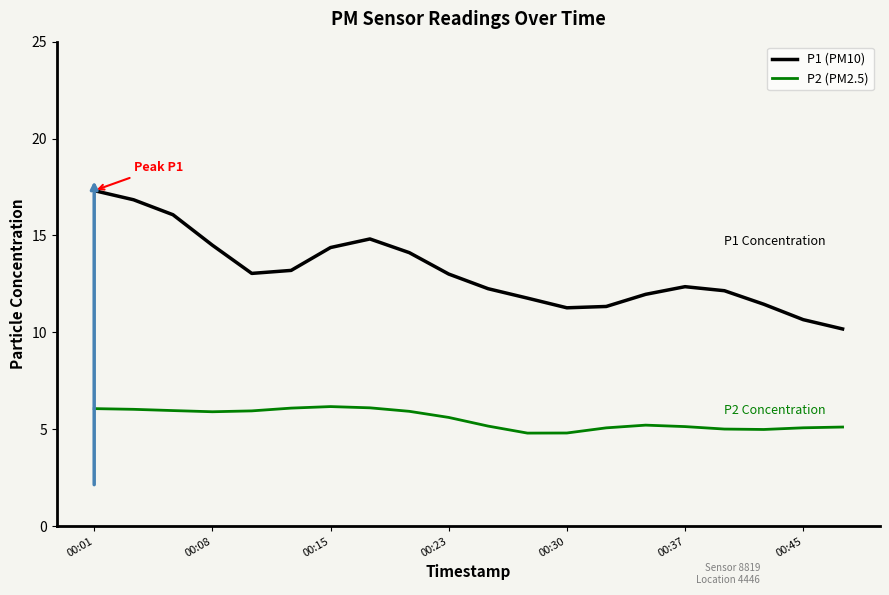

Which series has the widest spread of values?

P1 (PM10)